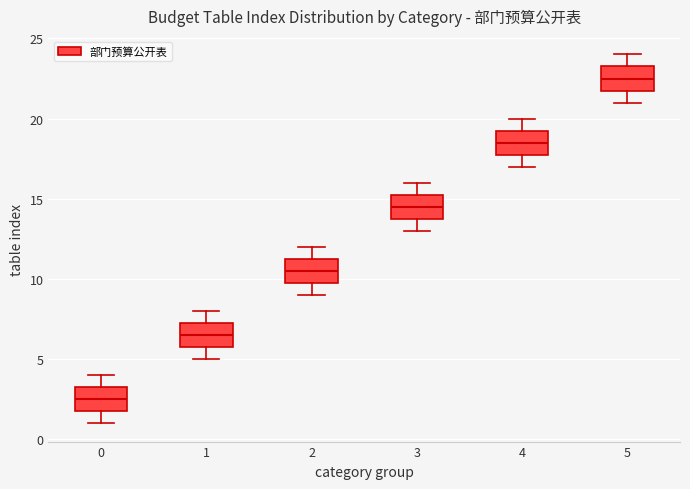

Where does the upper whisker of the box at x = 4 end on the y-axis? The values are not printed on the chart, so give them approximately, as read against the axis.

20.0